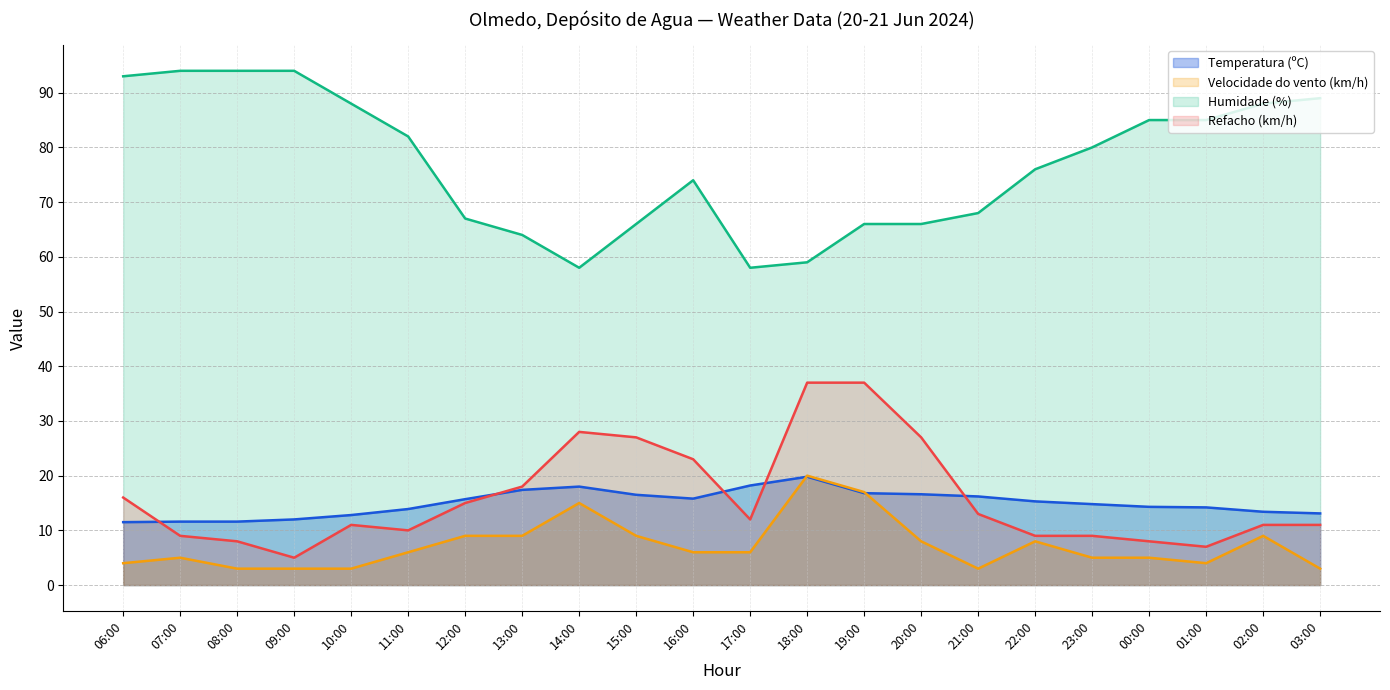

List the labels in order of Temperatura (ºC) value, smallest first.

06:00, 07:00, 08:00, 09:00, 10:00, 03:00, 02:00, 11:00, 01:00, 00:00, 23:00, 22:00, 12:00, 16:00, 21:00, 15:00, 20:00, 19:00, 13:00, 14:00, 17:00, 18:00